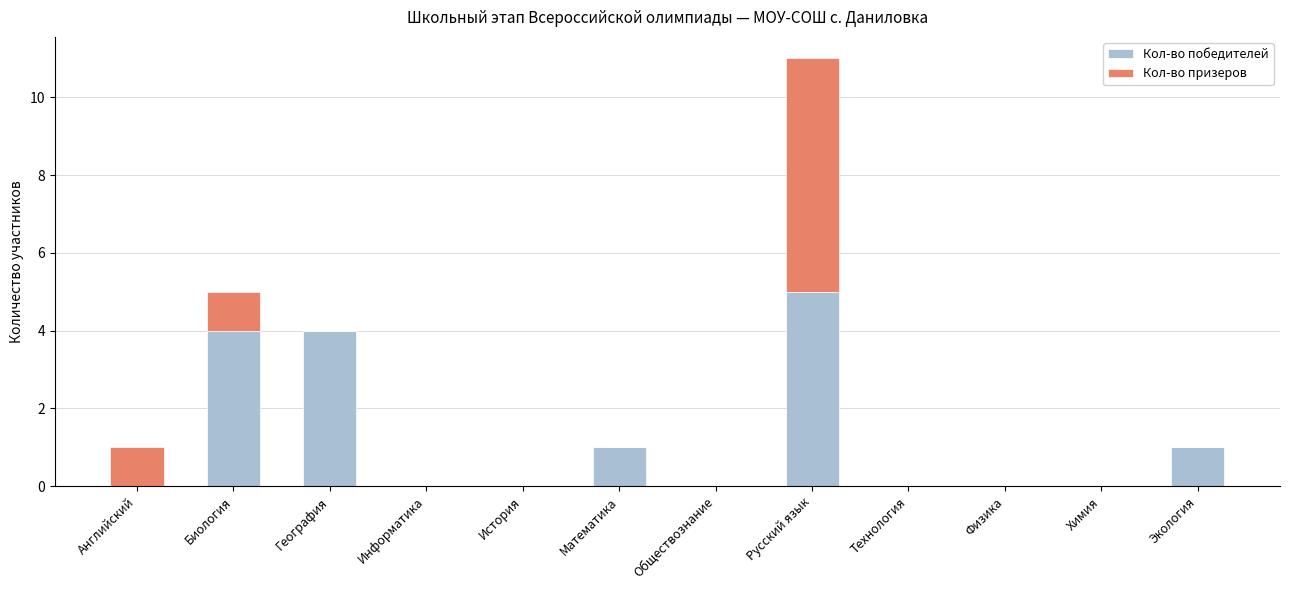

The value of Кол-во победителей at Физика is 0. True or false?

True